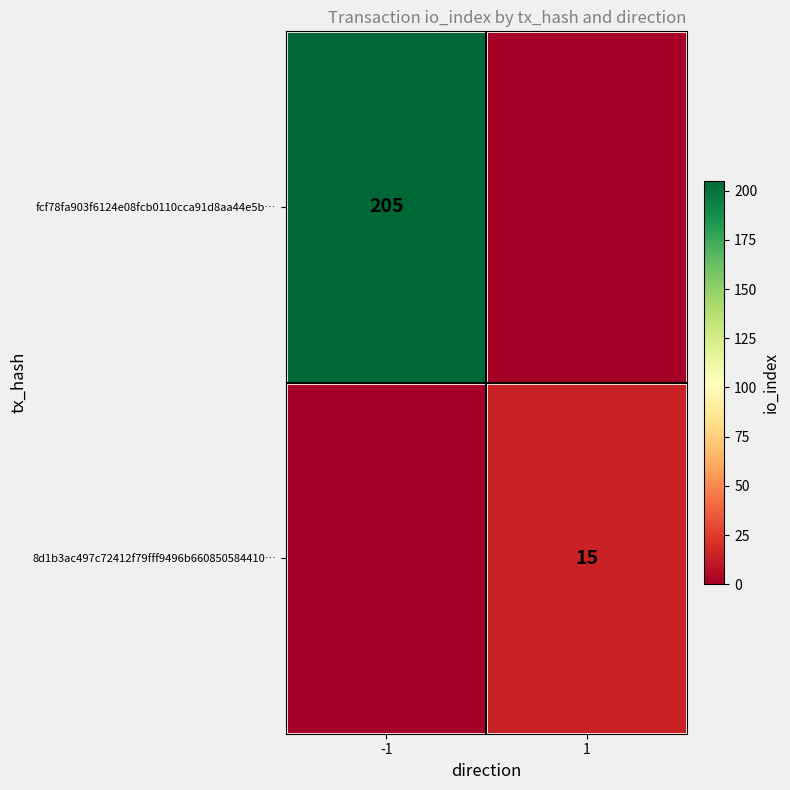

True or false: 8d1b3ac497c72412f79fff9496b660850584410… has a value of 8 at 1.

False